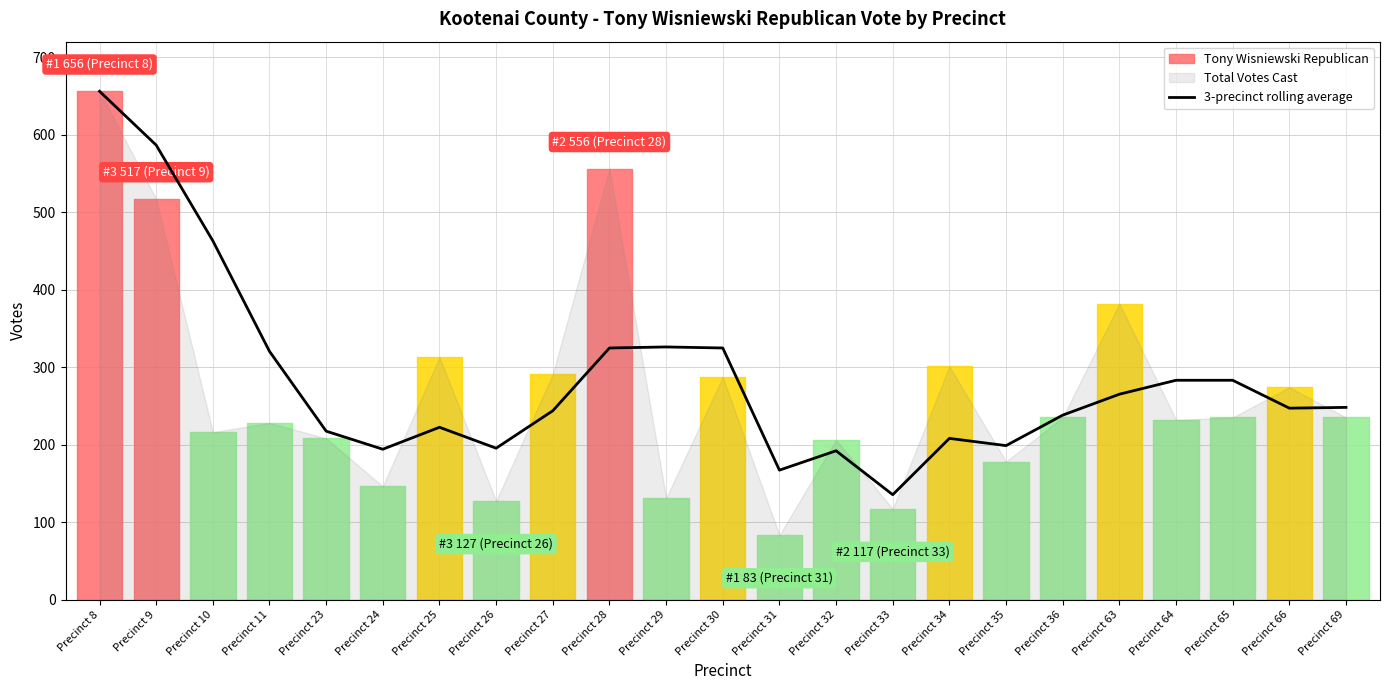

The 3-precinct rolling average series shows 60.0 at Precinct 31. True or false?

False